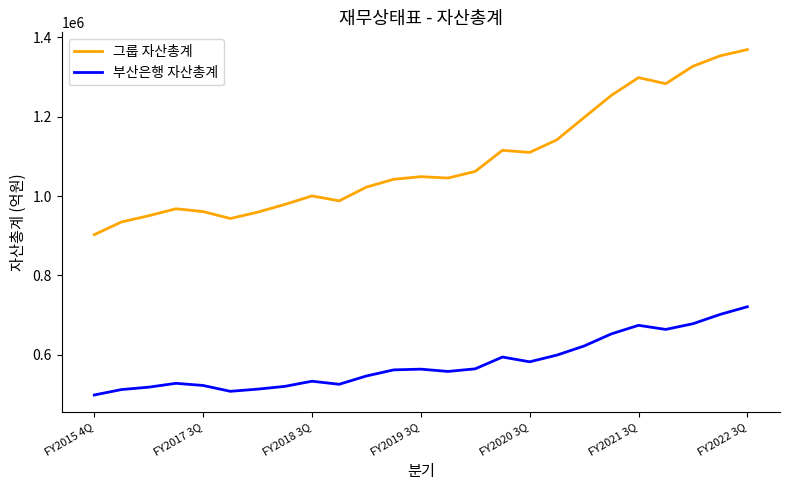

True or false: 부산은행 자산총계 and 그룹 자산총계 cross at least once.

False